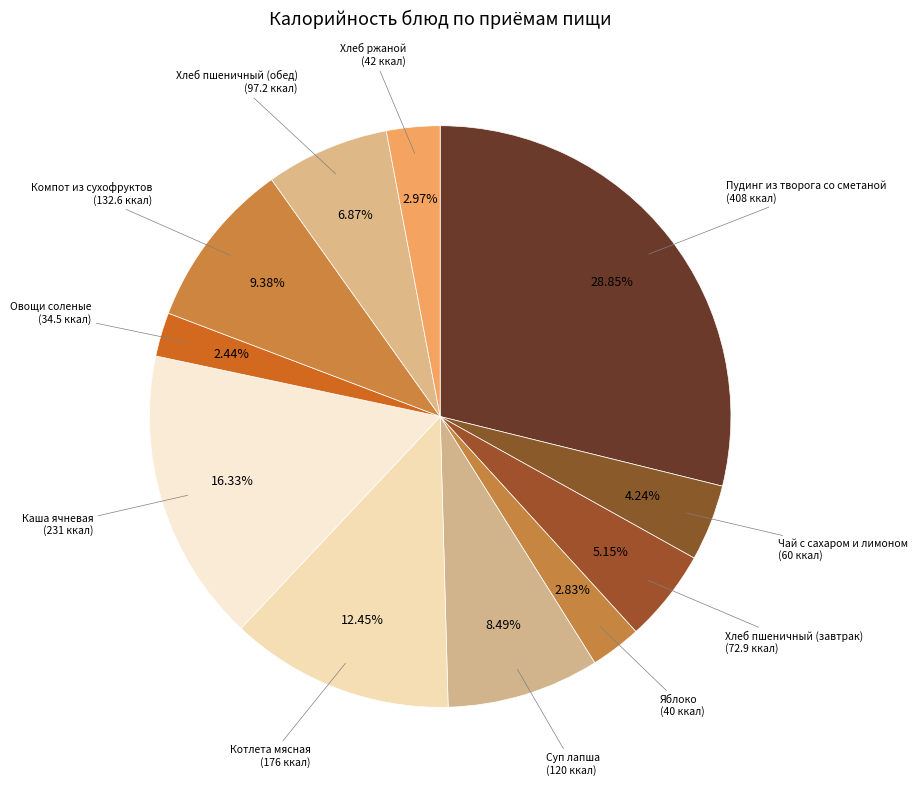

How many slices are in this pie chart?

11